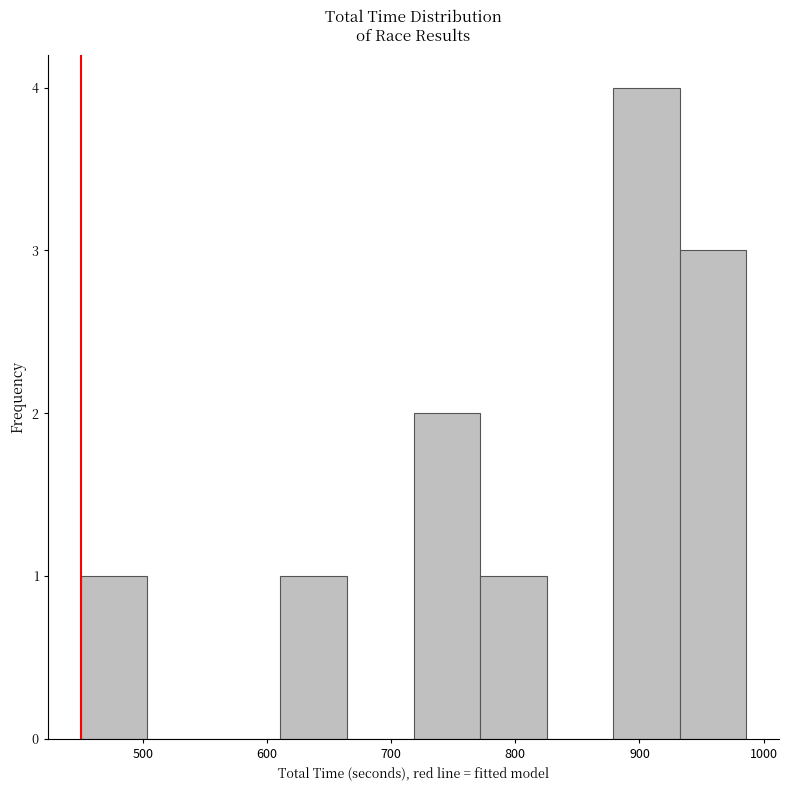

Which range on the x-axis has the tallest bar?

880 to 930